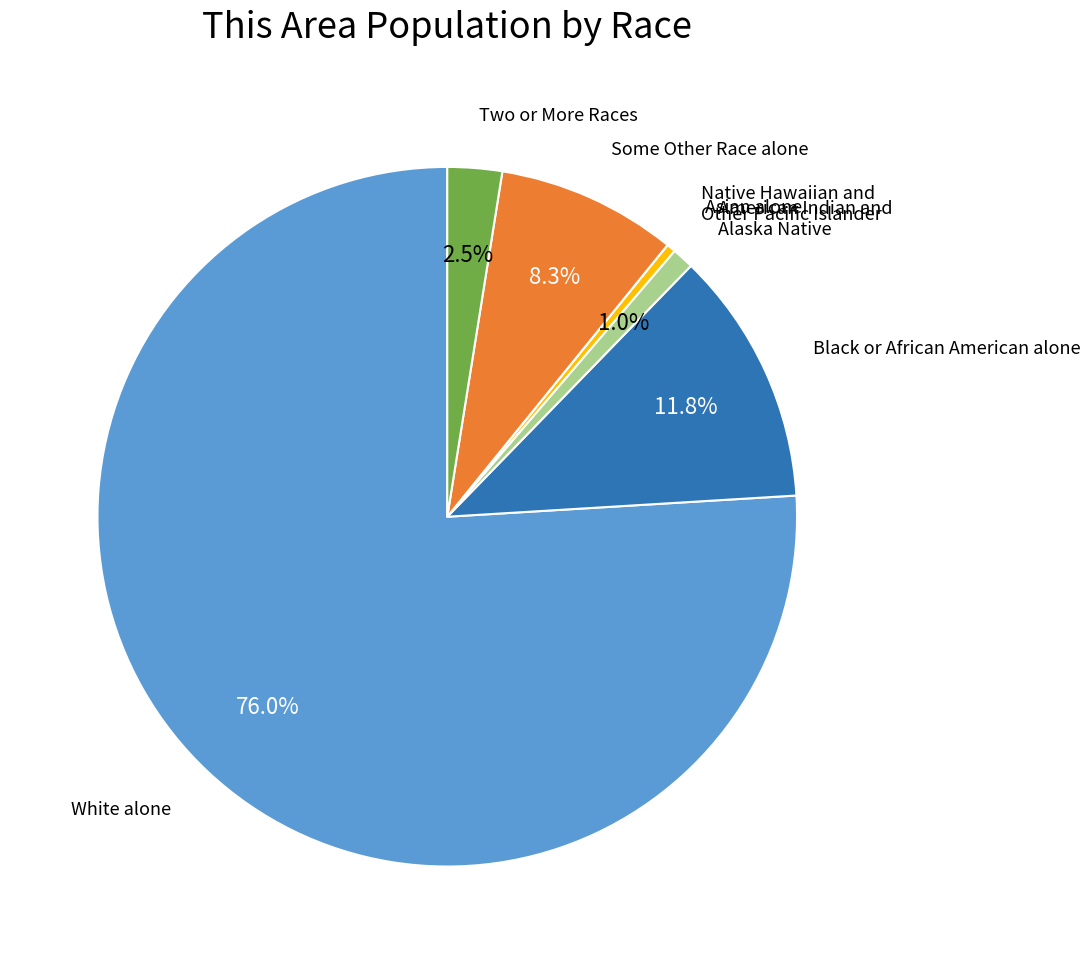

Is there any slice that represents more than half of the pie?

Yes